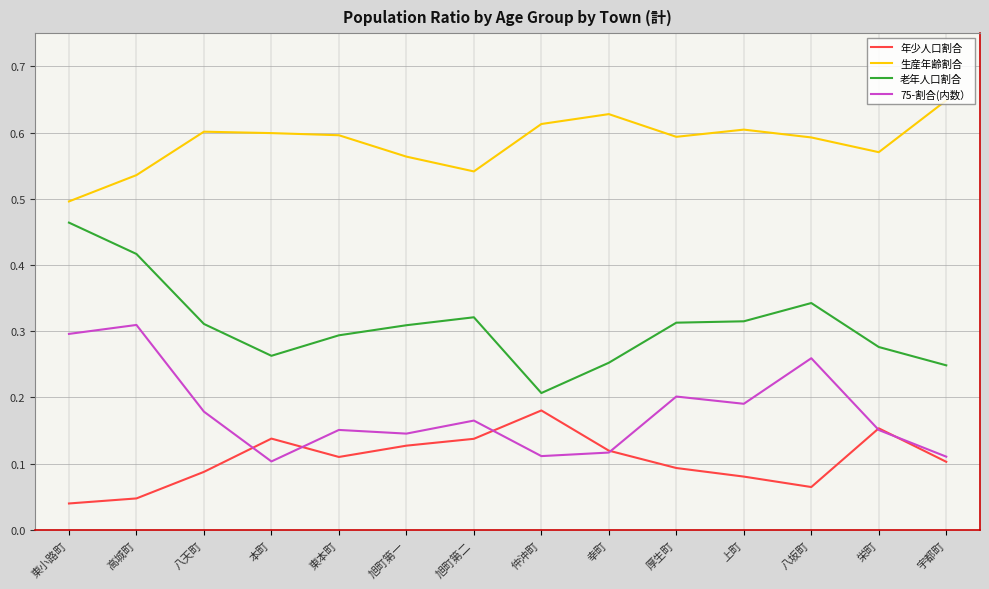

True or false: 年少人口割合 has more than 1 interior local peaks.

True